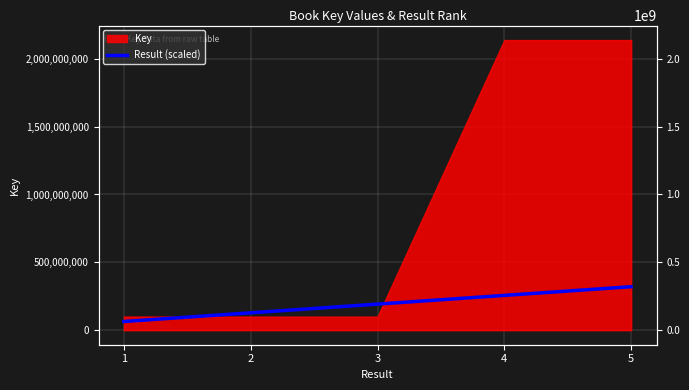

Which label corresponds to the smallest value in the chart?

1